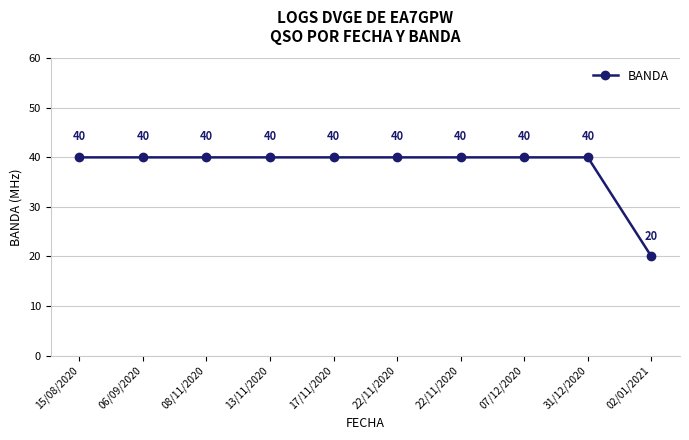

How many data points are less than 40?

1